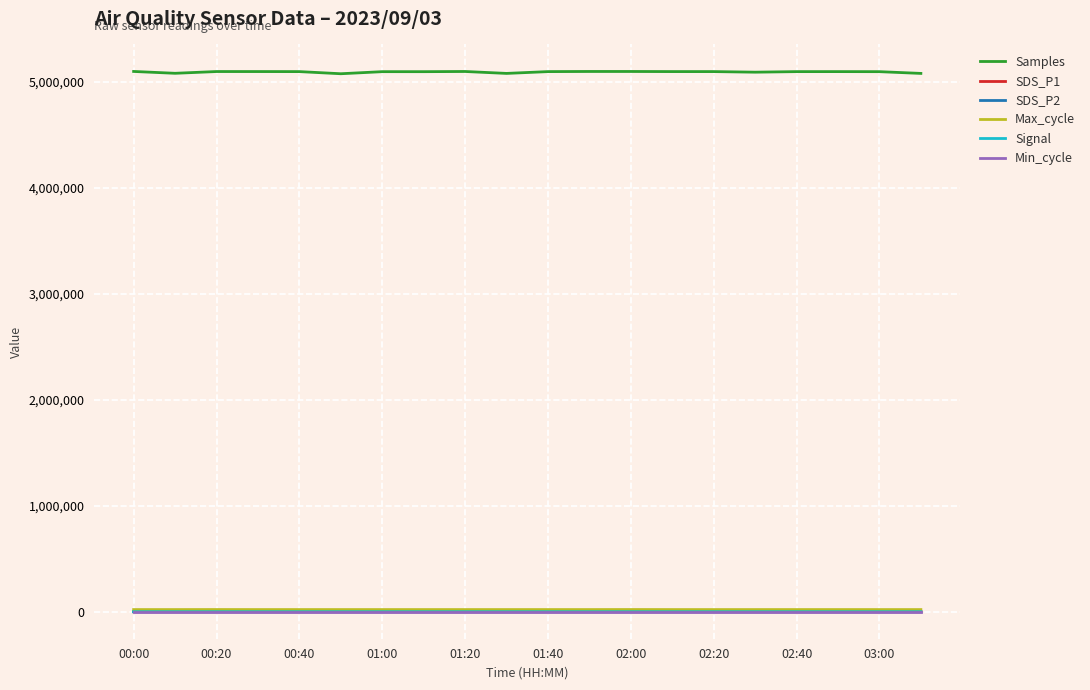

True or false: Samples and Max_cycle intersect in this chart.

False